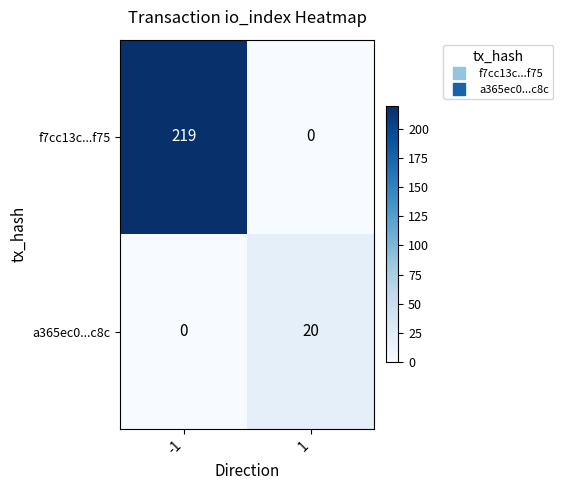

At which category is the sum across all series the highest?

-1